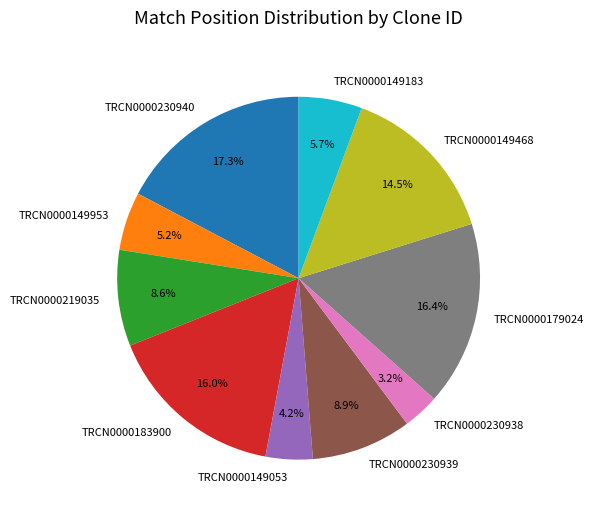

To the nearest percent, what is the combined percentage of TRCN0000230940 and TRCN0000149953?

22%